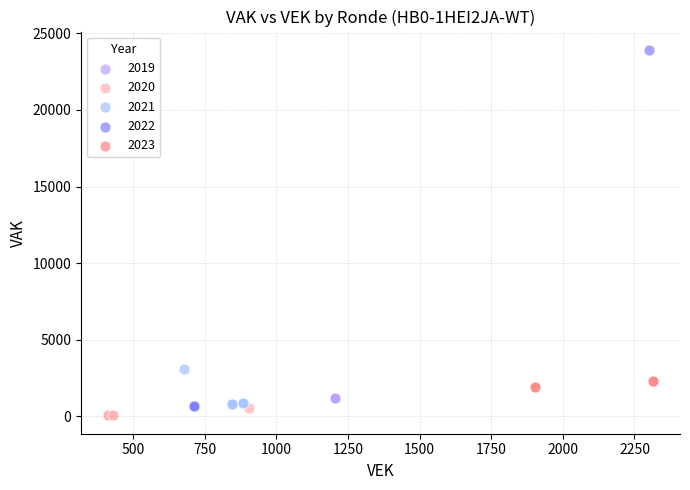

Which series contains the highest Y value?

2022